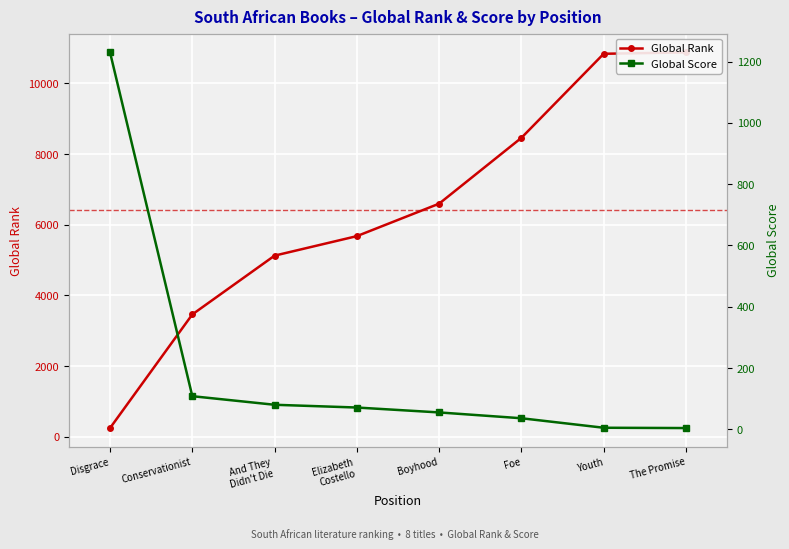

Reading left to right, transcribe all the data shown in this chart.

Global Rank: Disgrace=247	Conservationist=3463	And They
Didn't Die=5127	Elizabeth
Costello=5679	Boyhood=6598	Foe=8461	Youth=10840	The Promise=10879
Global Score: Disgrace=1230	Conservationist=108	And They
Didn't Die=80	Elizabeth
Costello=71	Boyhood=55	Foe=36	Youth=5	The Promise=4